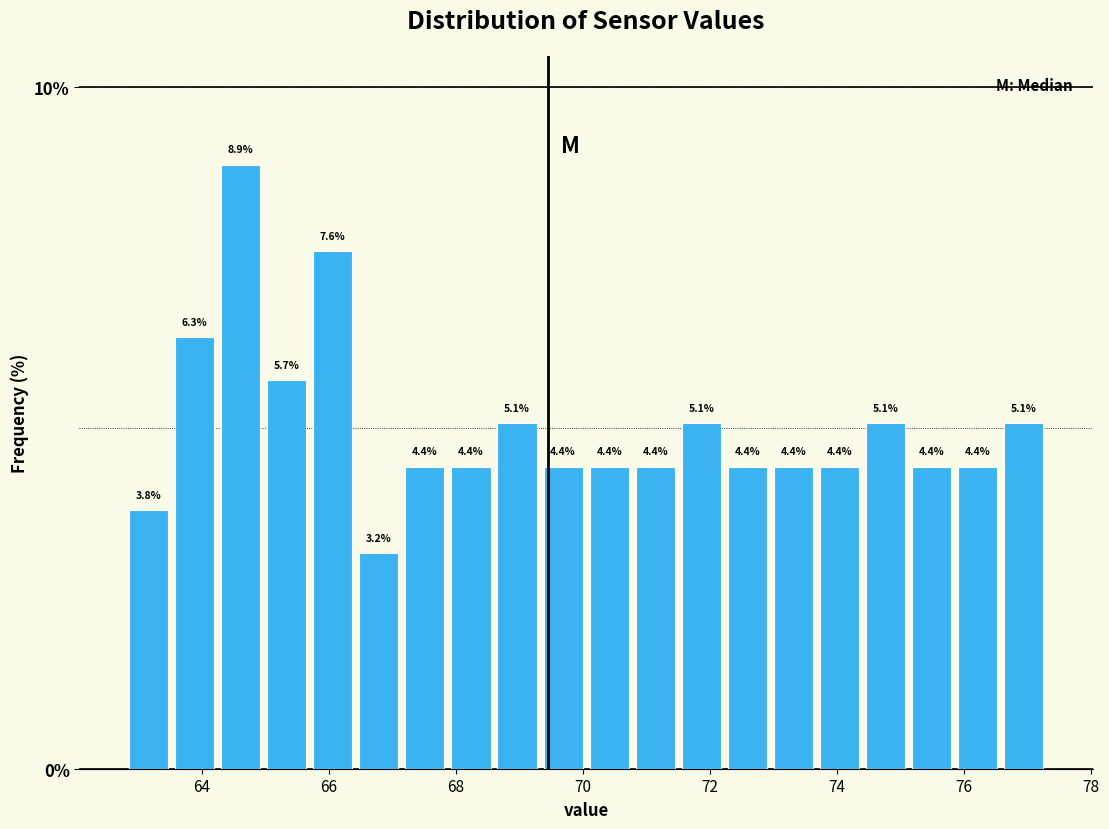

Around what value on the x-axis is the tallest bar? Give the approximate position of its centre, as read against the axis.

64.6